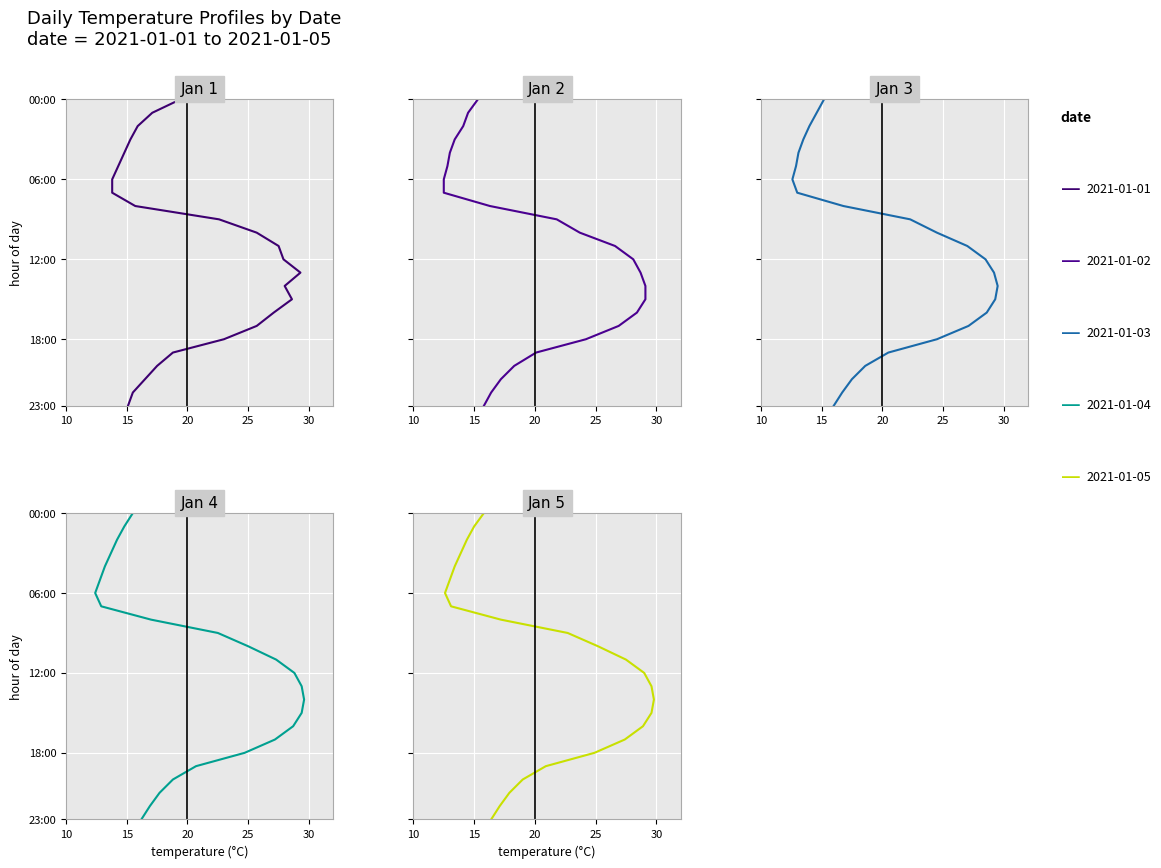

Which series ends up on top after the final intersection of 2021-01-04 and 2021-01-03?

2021-01-04